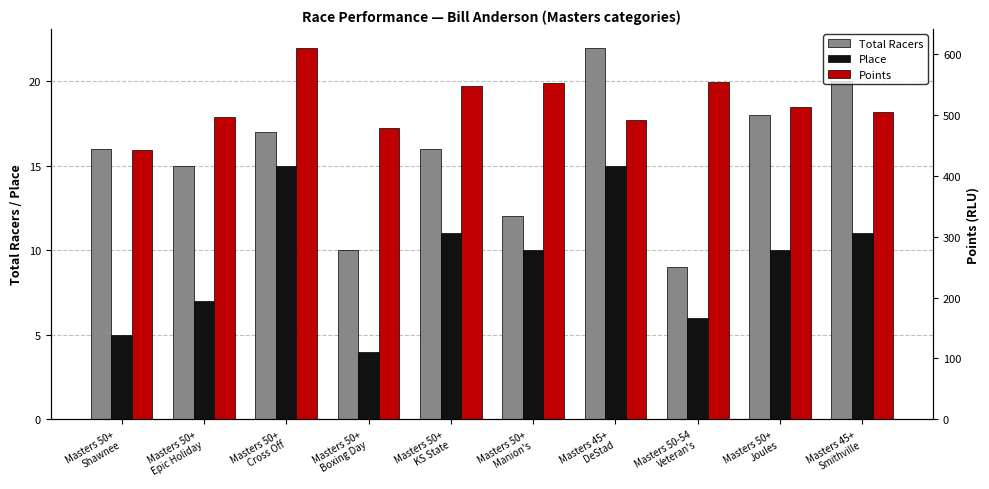

What value does the Points series have at Masters 50+
Joules?

513.6